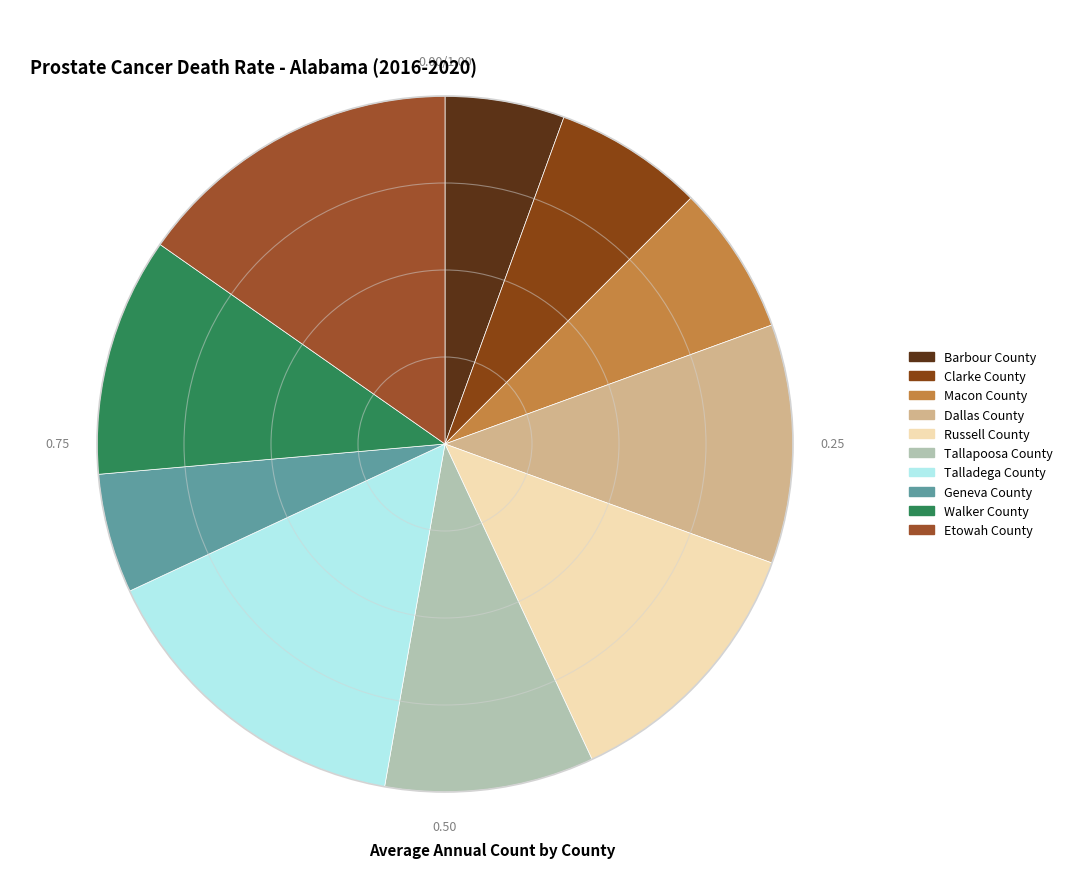

What percentage is the Geneva County slice, to the nearest percent?

6%